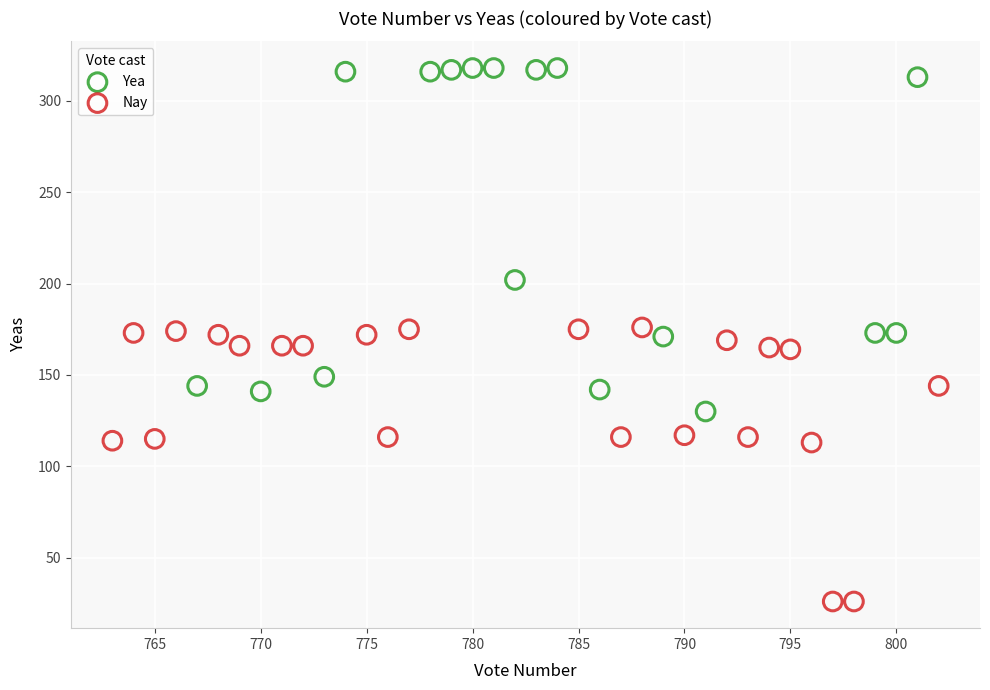

Which series has the widest spread of Y values?

Yea